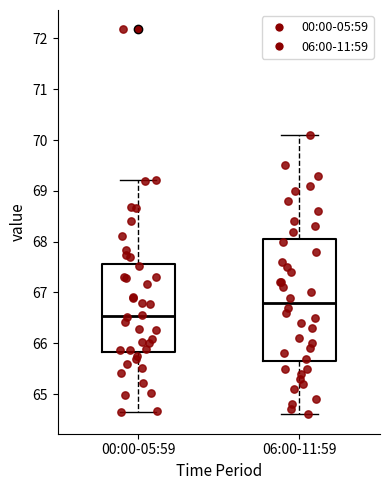

Where is the lower edge of the box for 00:00-05:59 on the y-axis? The values are not printed on the chart, so give them approximately, as read against the axis.

65.8